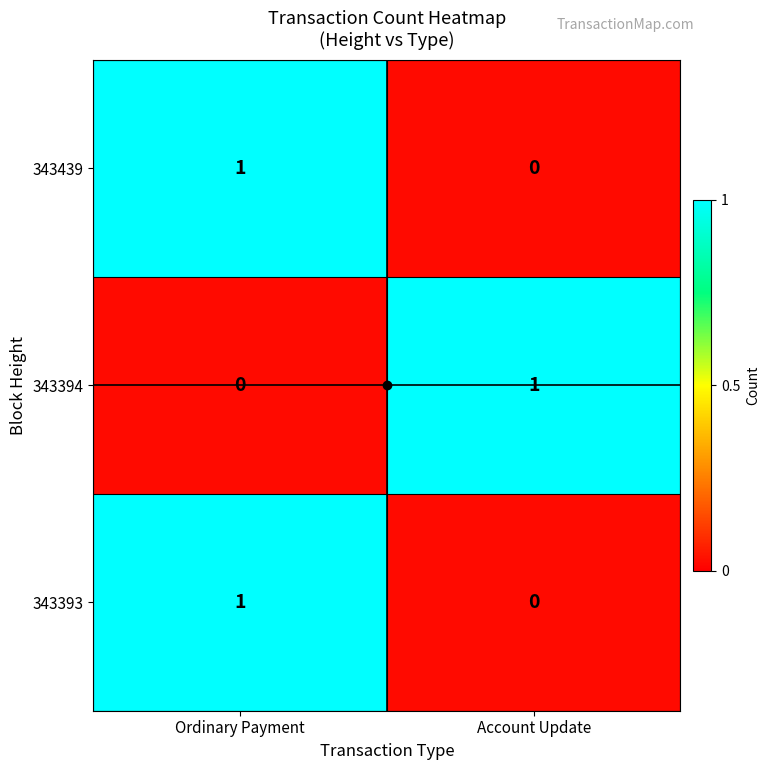

List the labels in order of 343394 value, smallest first.

Ordinary Payment, Account Update